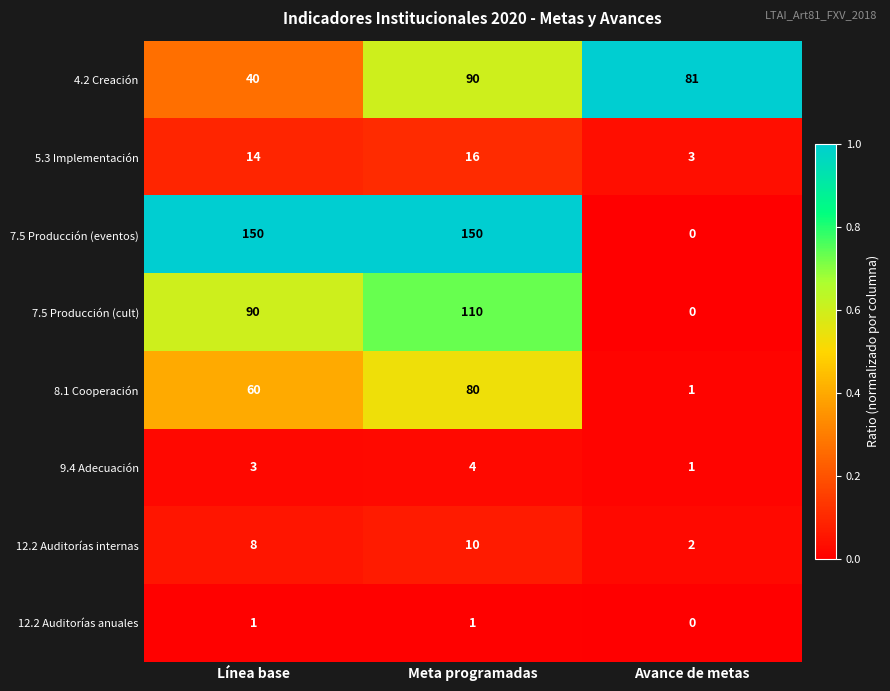

Between Línea base and Avance de metas, which series saw the biggest shift?

7.5 Producción (eventos)